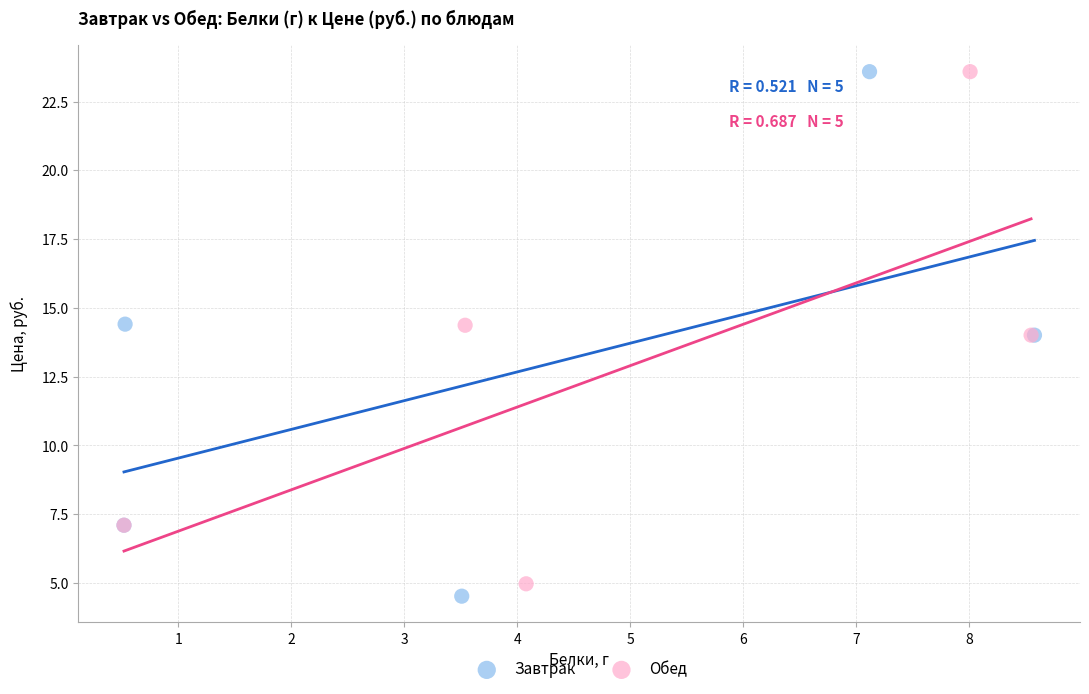

Which series has the largest Y range (max minus min)?

Завтрак